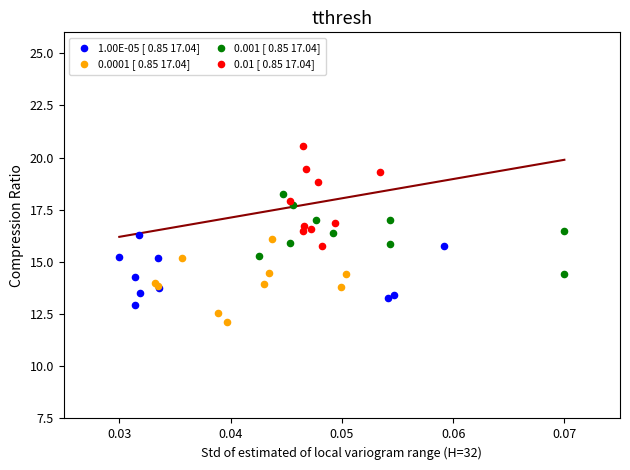

Which series reaches the minimum Y coordinate?

0.0001 [ 0.85 17.04]